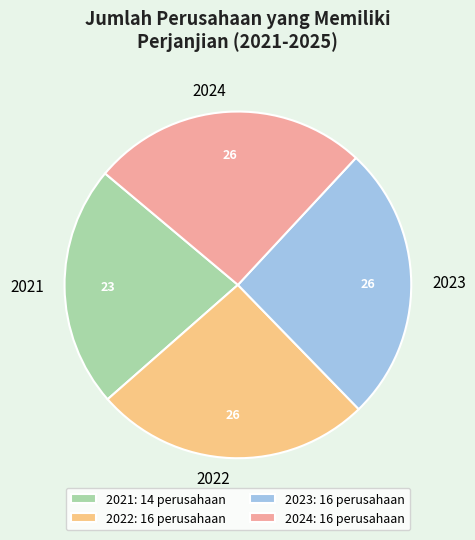

Is it true that 2021 is 23% of the pie?

True